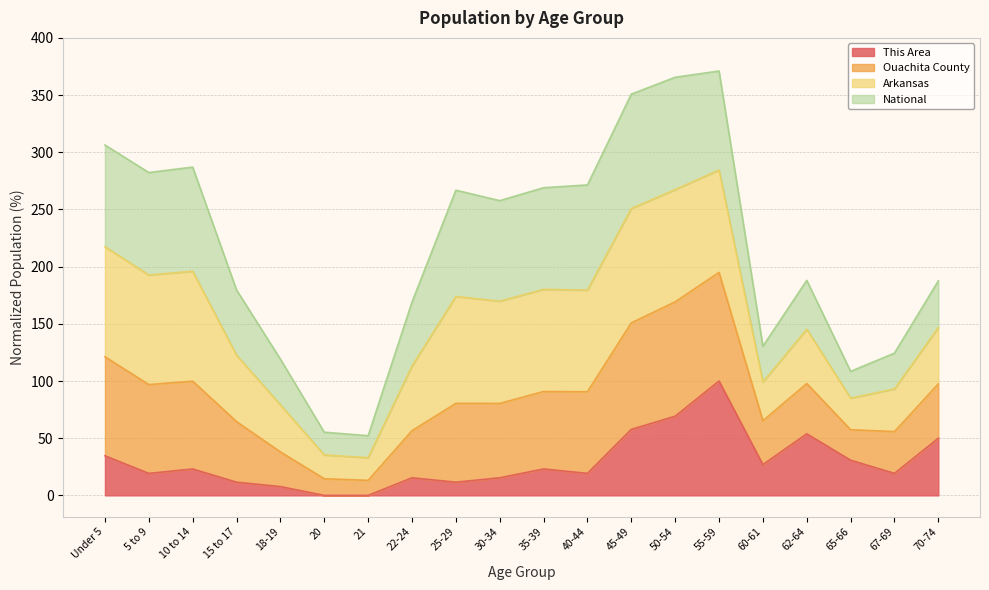

What are all the series names shown in the legend?

This Area, Ouachita County, Arkansas, National